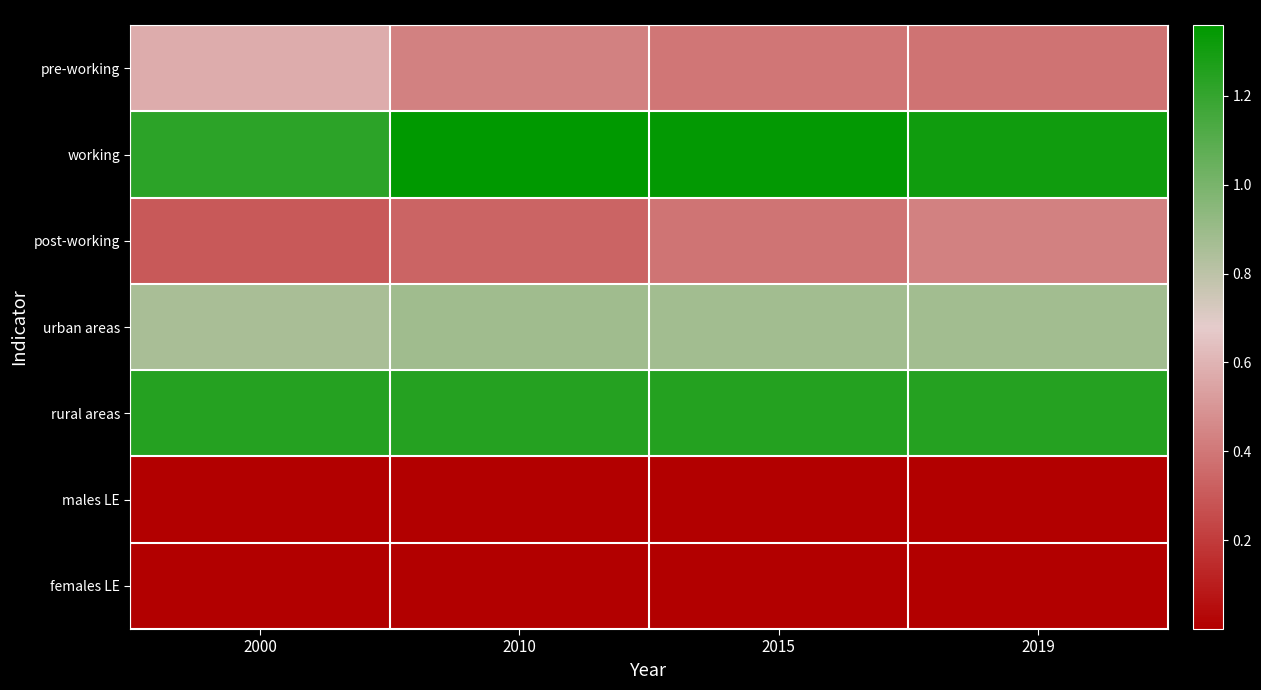

Which has a higher value, 2015 or 2010?

2010